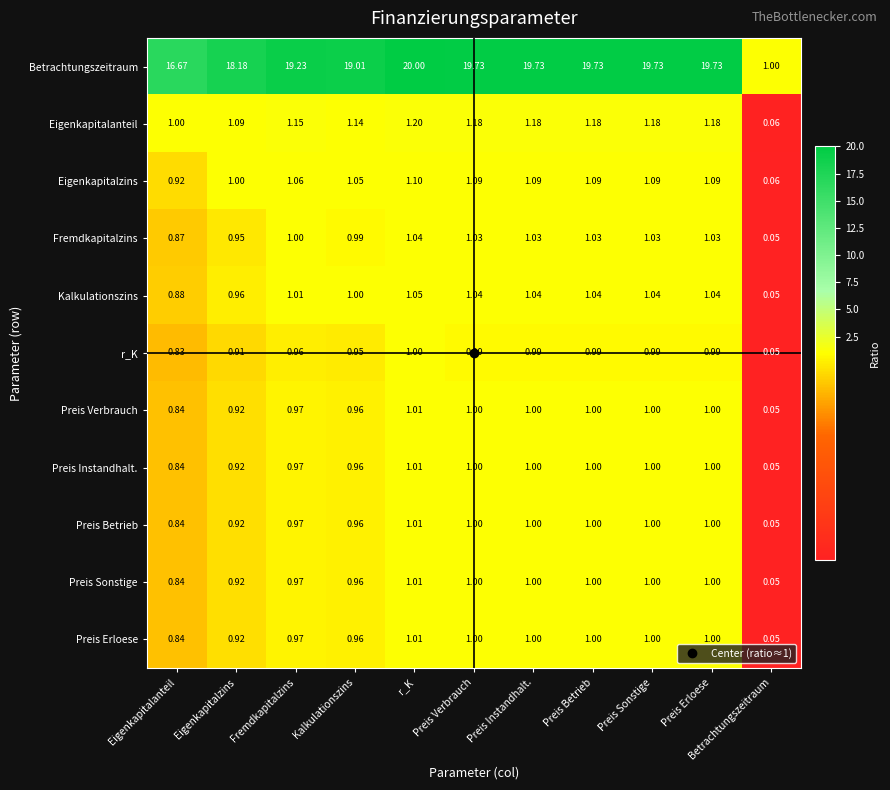

Where does the Preis Sonstige series first go above 1?

r_K